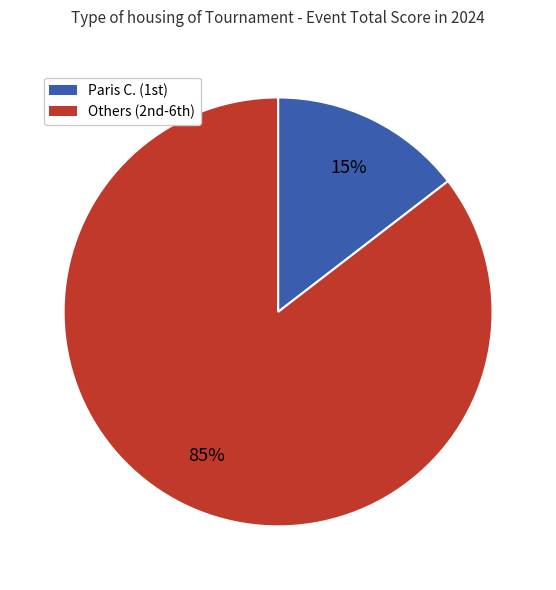

What is the majority slice?

Others (2nd-6th)